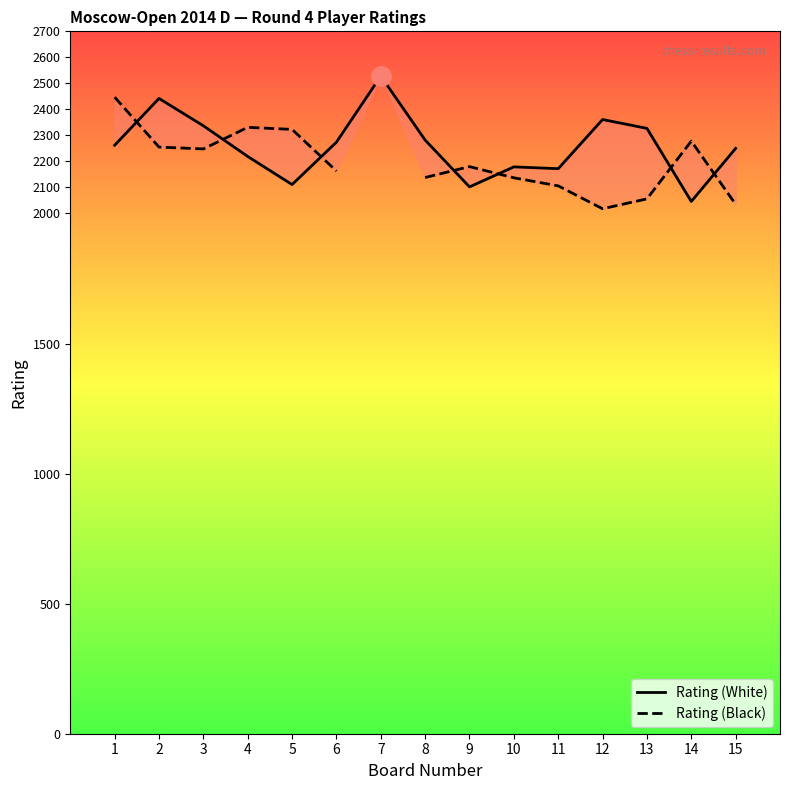

Where is Rating (Black) nearest to the value 2232?

3